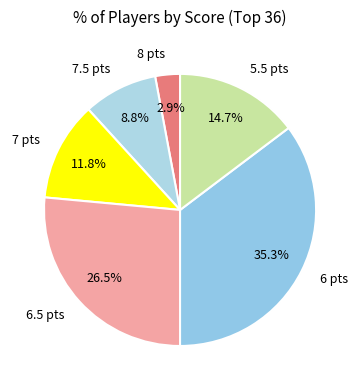

How many slices are in this pie chart?

6